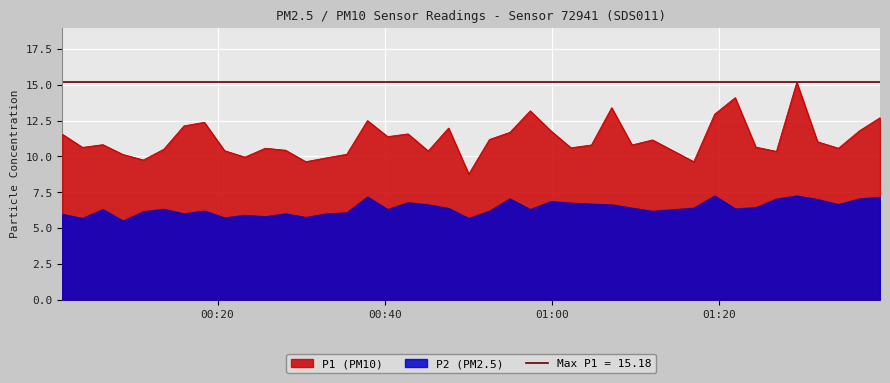

True or false: P1 (PM10) and P2 (PM2.5) cross at least once.

False